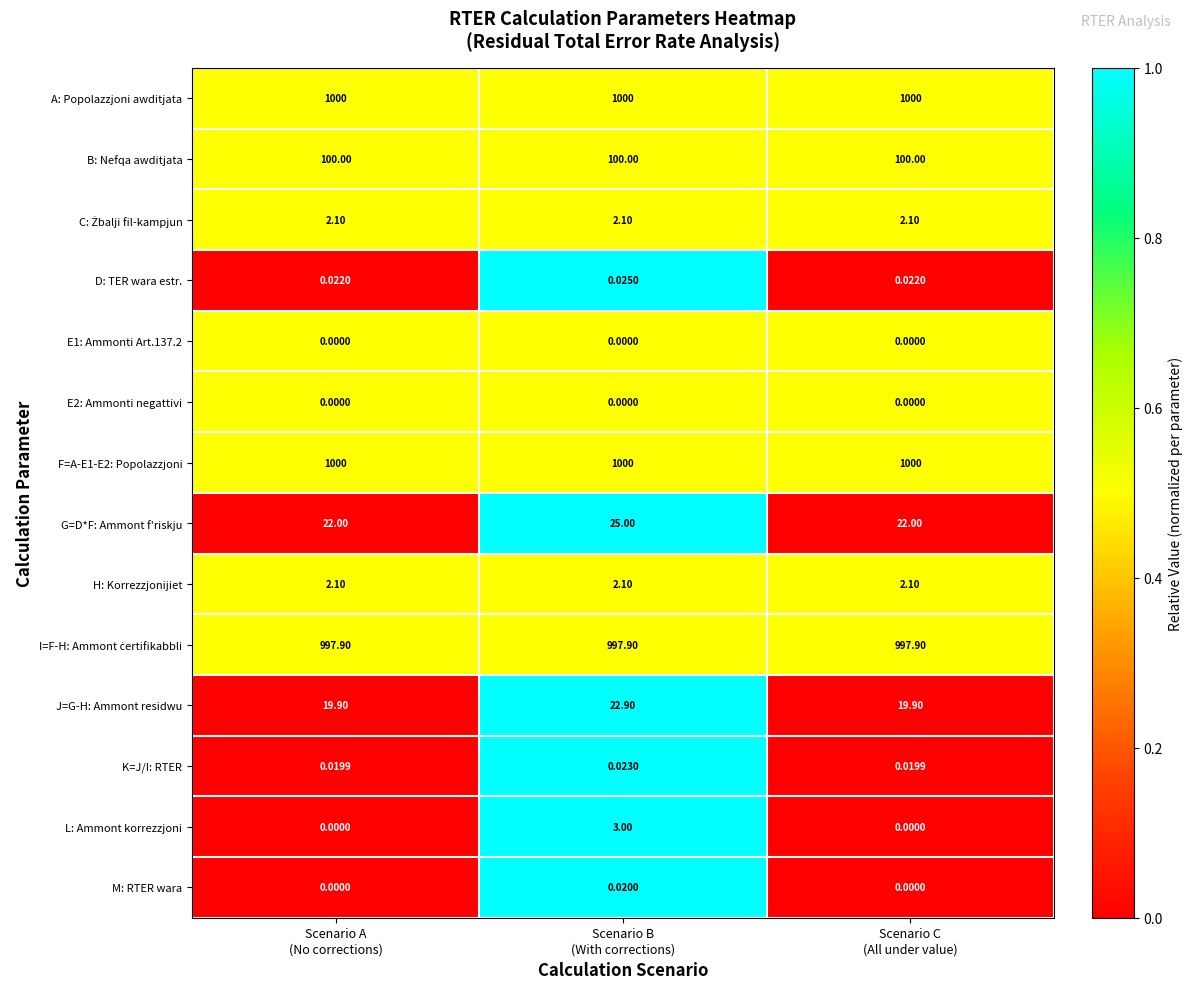

What is the difference between the highest and lowest values at Scenario B
(With corrections)?

1000.0